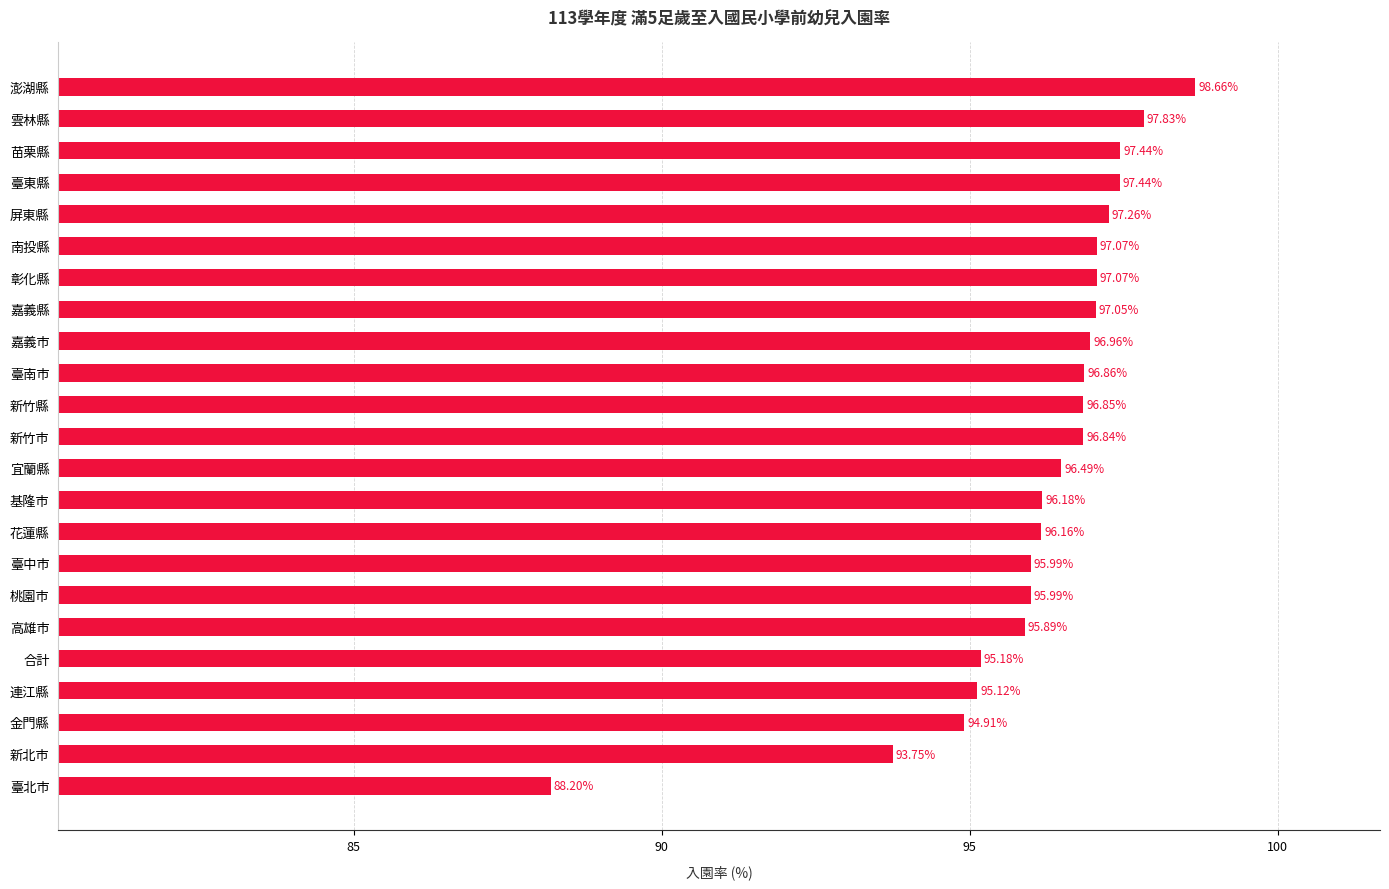

Between 臺南市 and 苗栗縣, which is larger?

苗栗縣